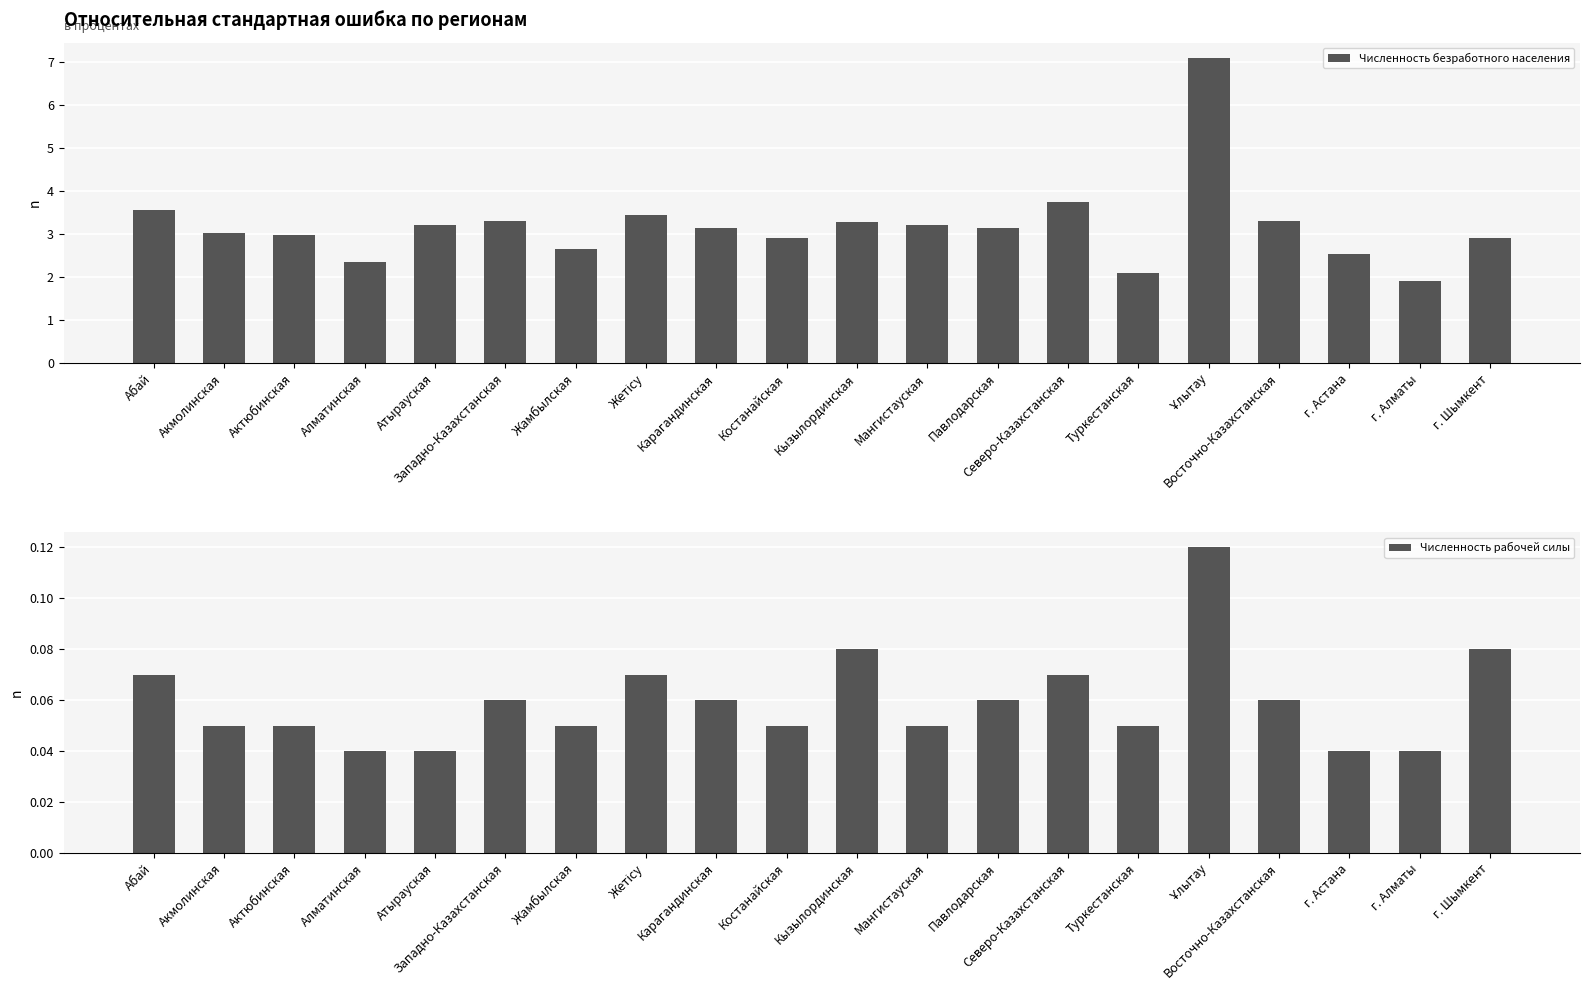

Count the number of data series in this chart.

2